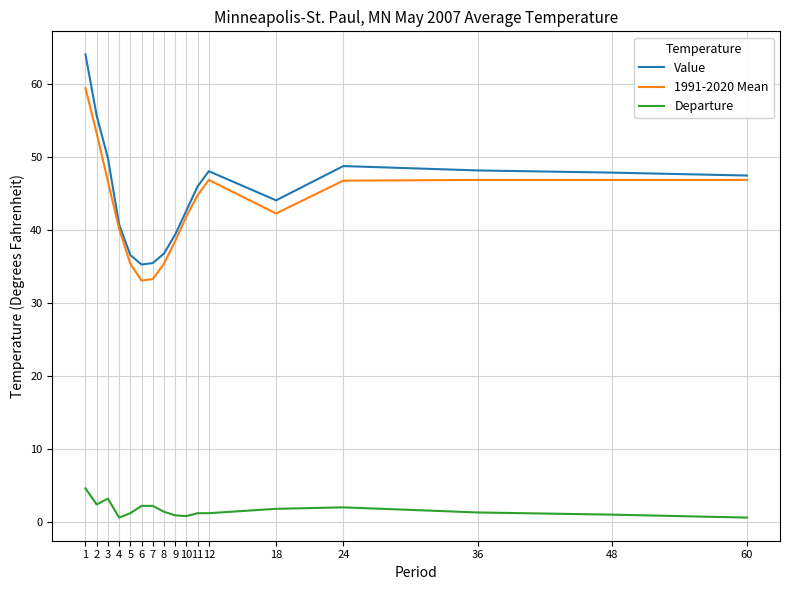

At how many categories does at least one series exceed 59?

1